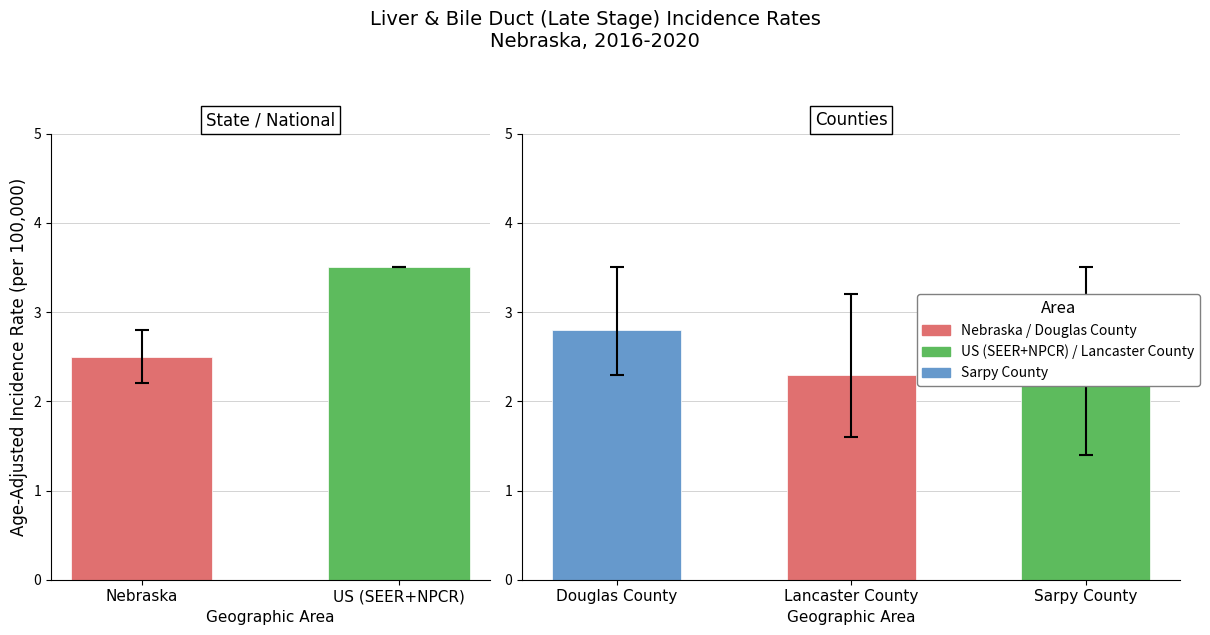

Between US (SEER+NPCR) and Sarpy County, which is larger?

US (SEER+NPCR)